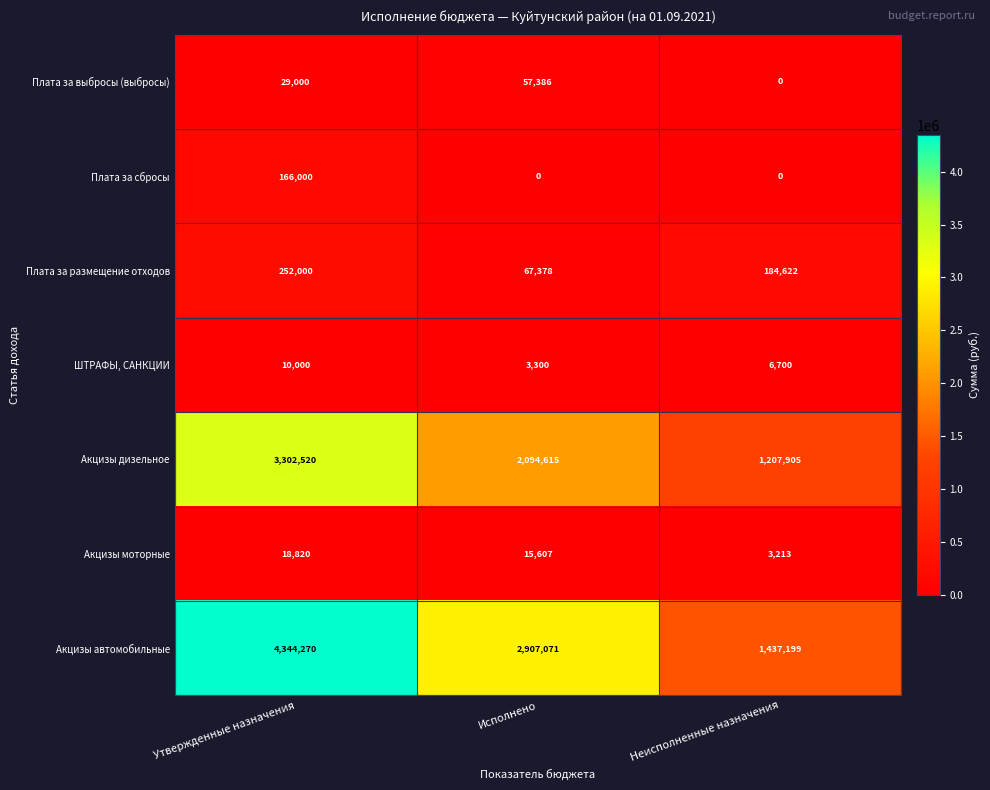

What is the maximum value for Плата за размещение отходов?

252000